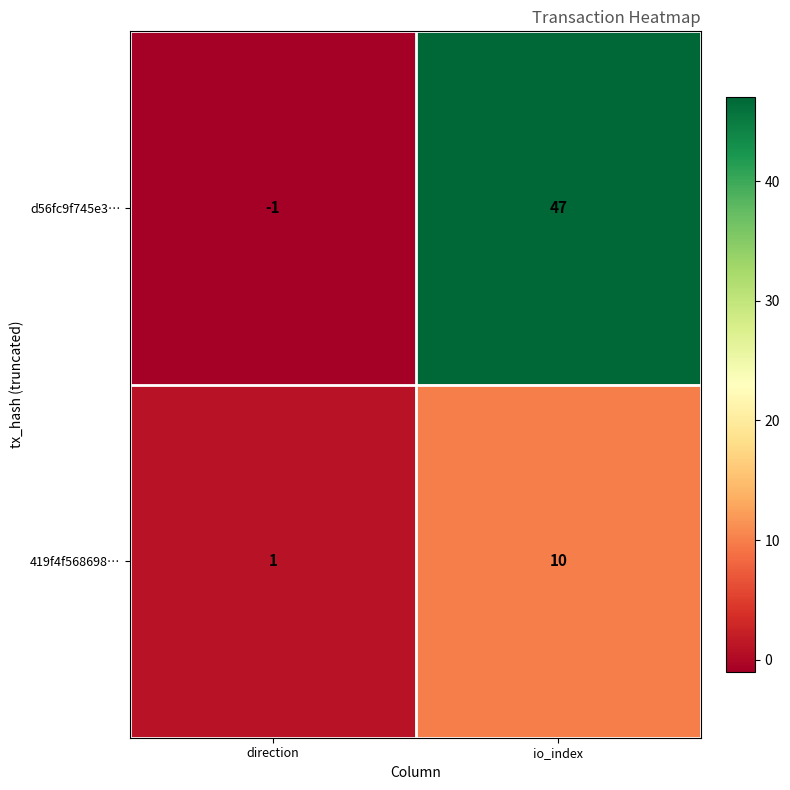

What is the difference between the maximum and minimum values in the 419f4f568698… series?

9